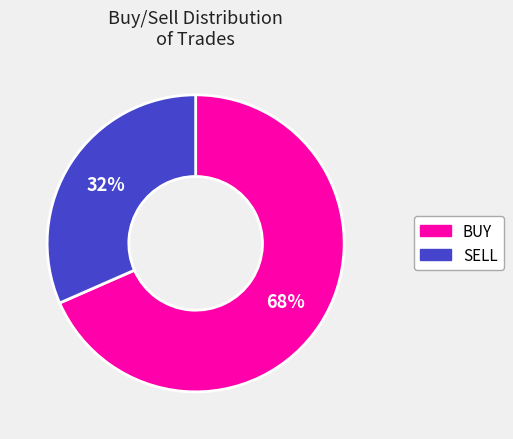

What is the largest slice in the pie chart?

BUY